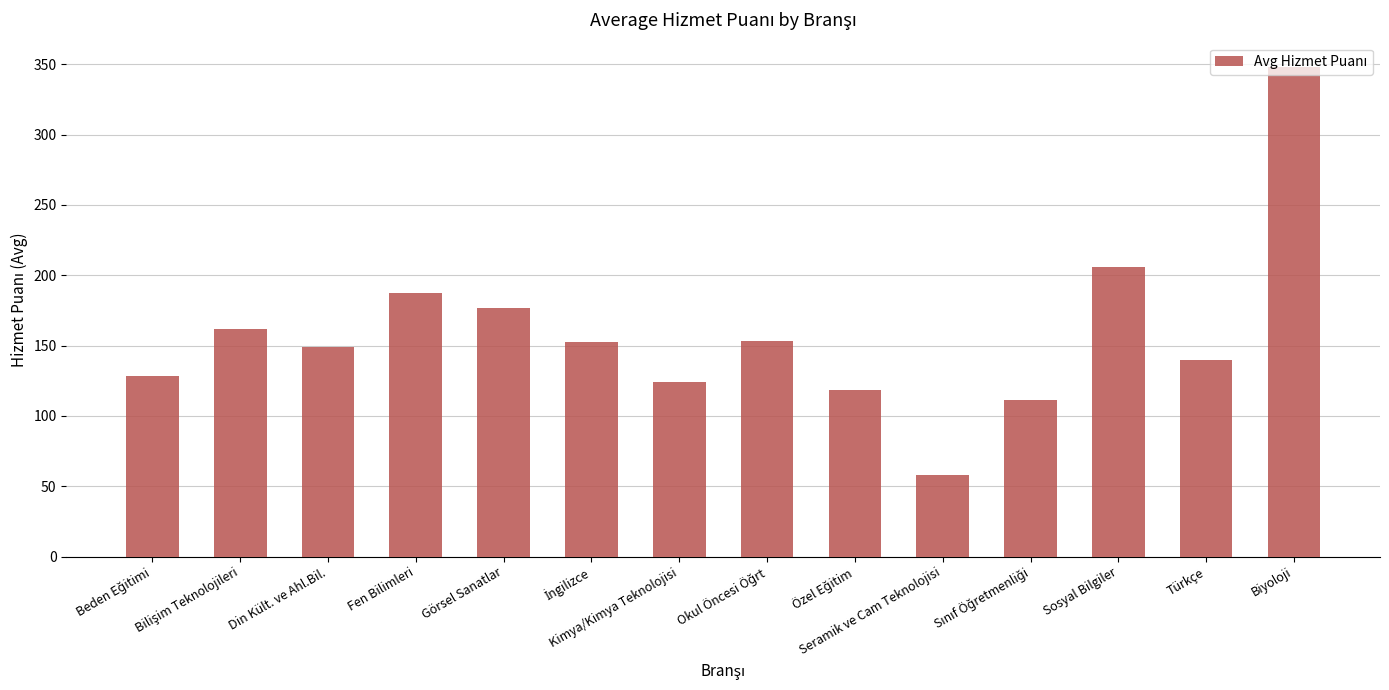

Does the chart contain stacked bars?

No